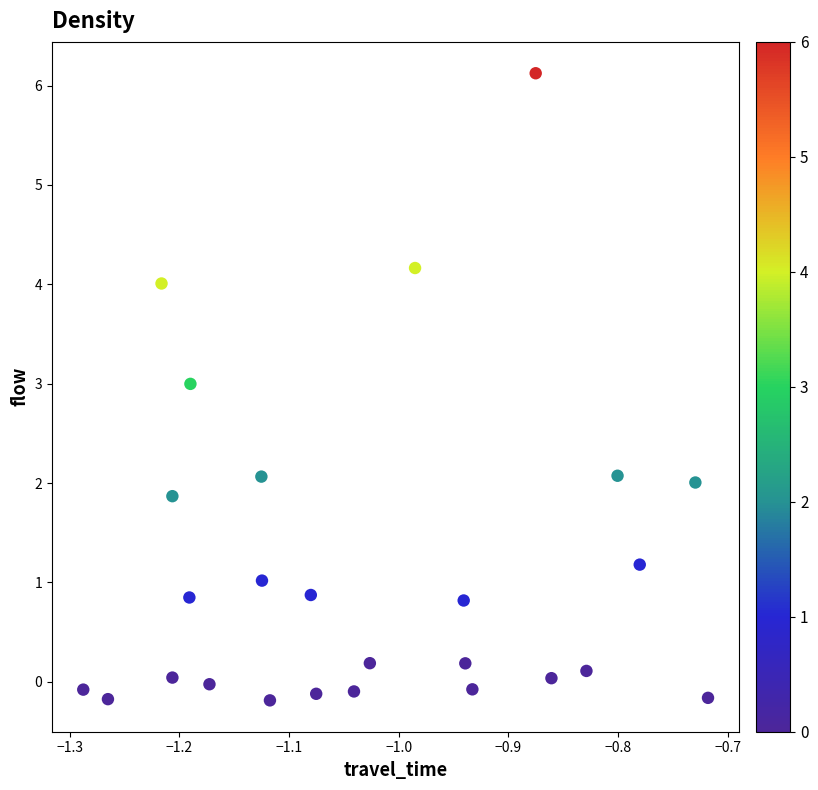

What is the range of Y values (max minus min)?

6.3